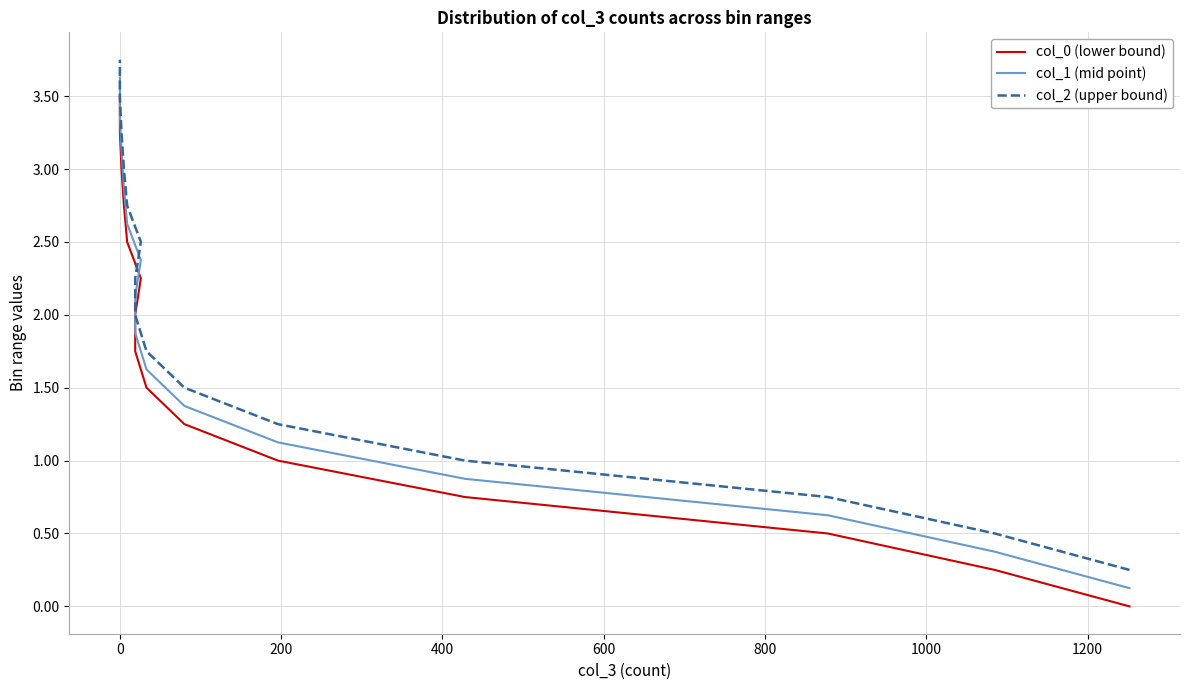

What is the difference between the maximum and second lowest values in the col_0 (lower bound) series?

3.2